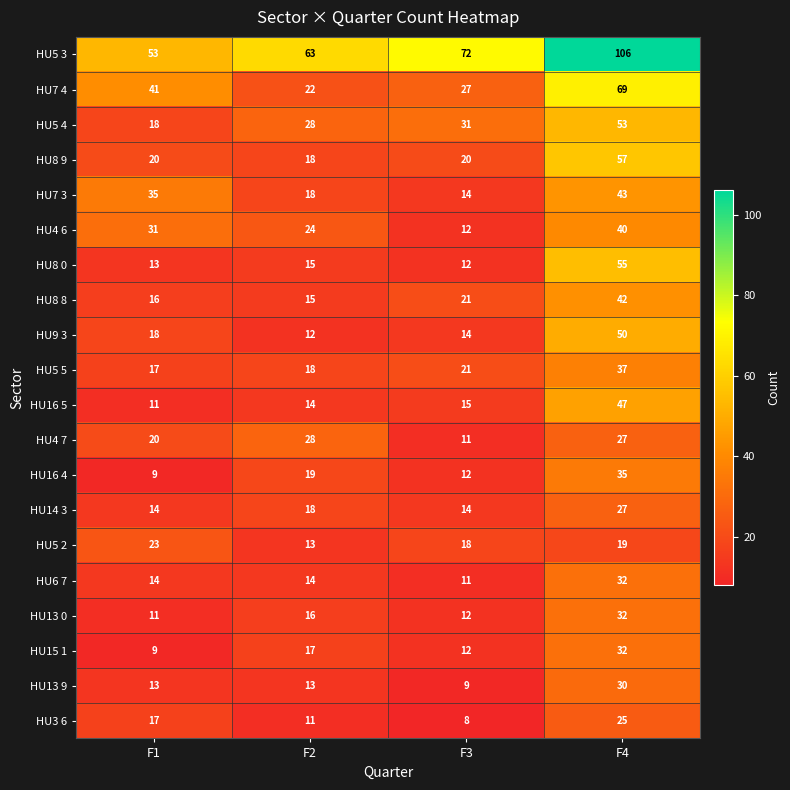

What is the smallest value displayed?

8